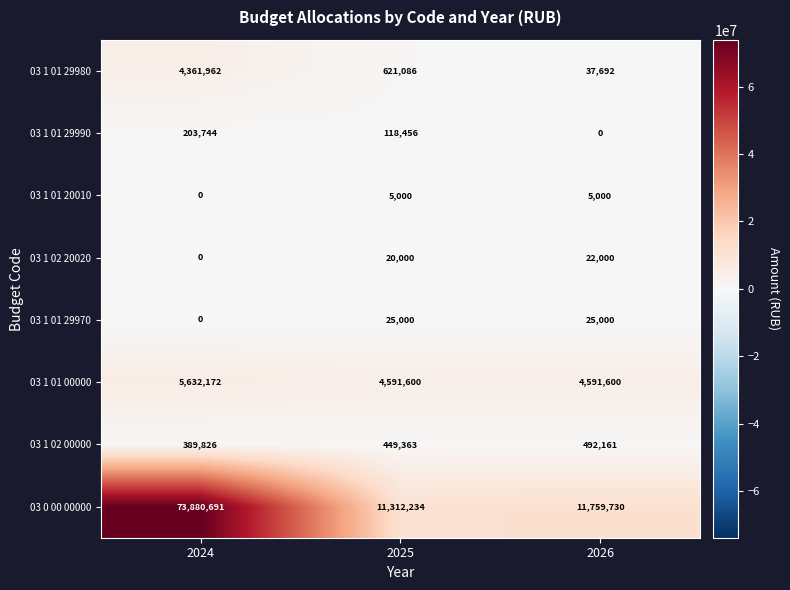

Is it true that 03 1 02 00000 equals 658192 at 2024?

False